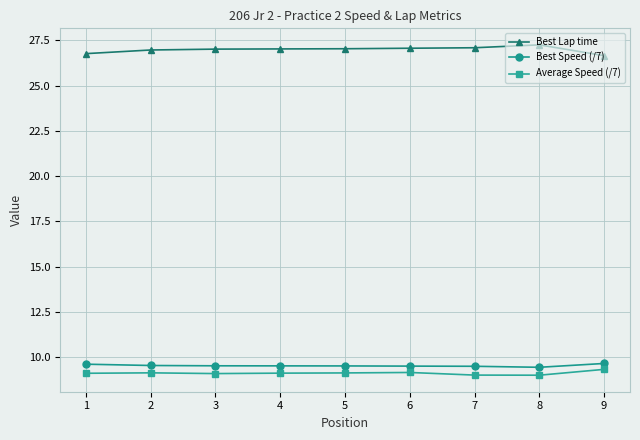

What is the minimum value for Best Speed (/7)?

9.4